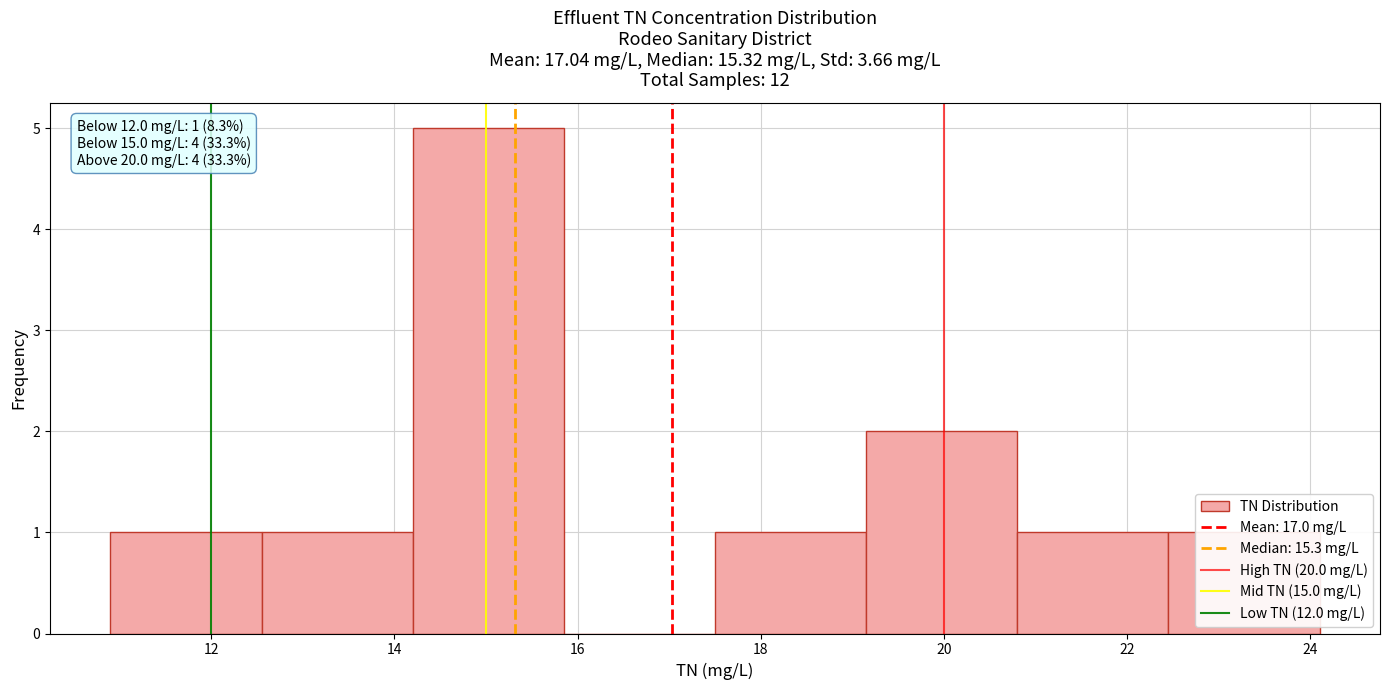

Over which range of the x-axis is the bar tallest?

14.2 to 15.8